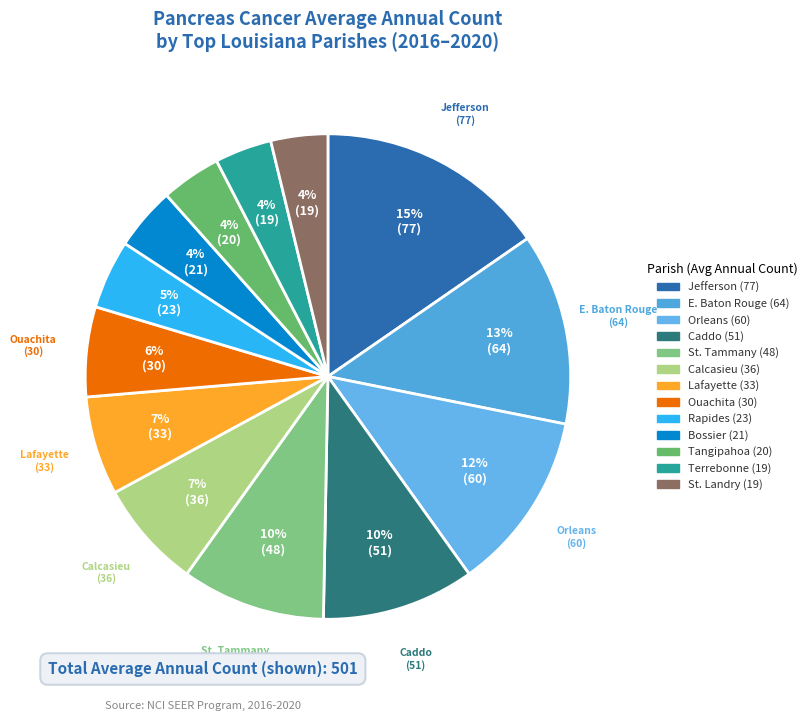

Count the number of slices in the pie.

13